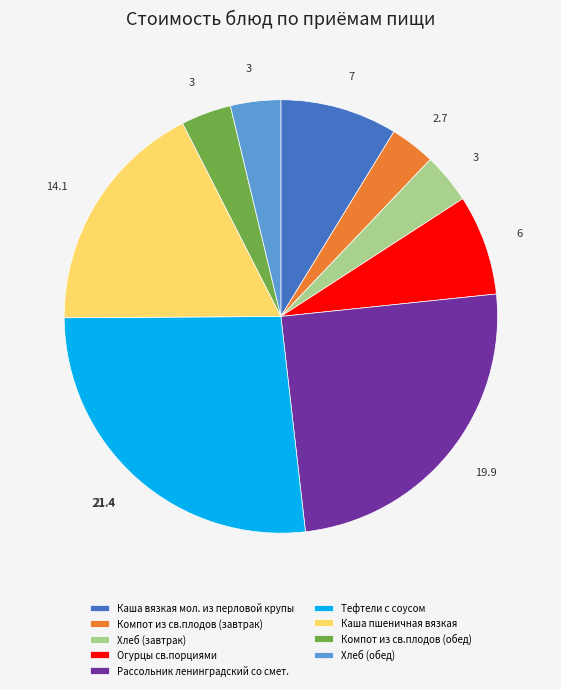

The Каша вязкая мол. из перловой крупы slice represents 18% of the pie. True or false?

False